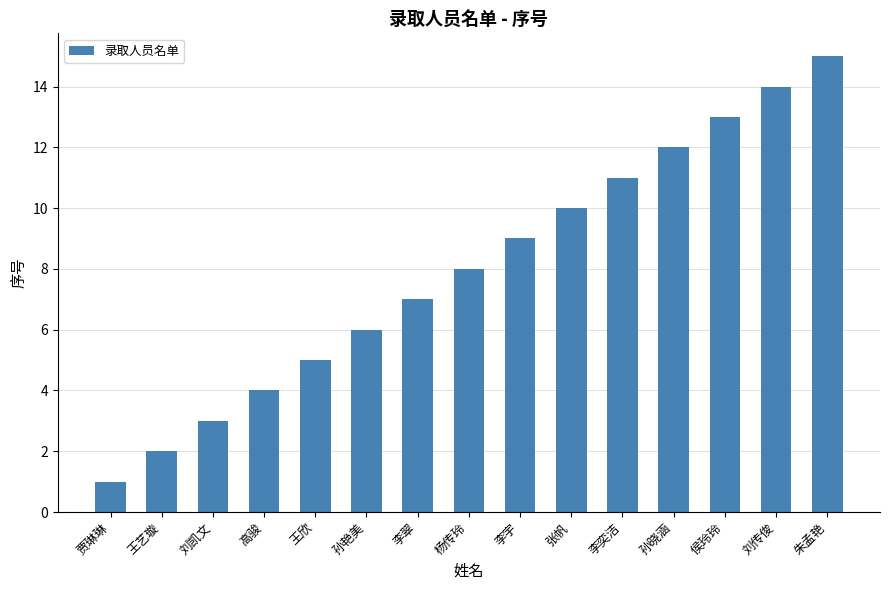

Are the bars horizontal?

No